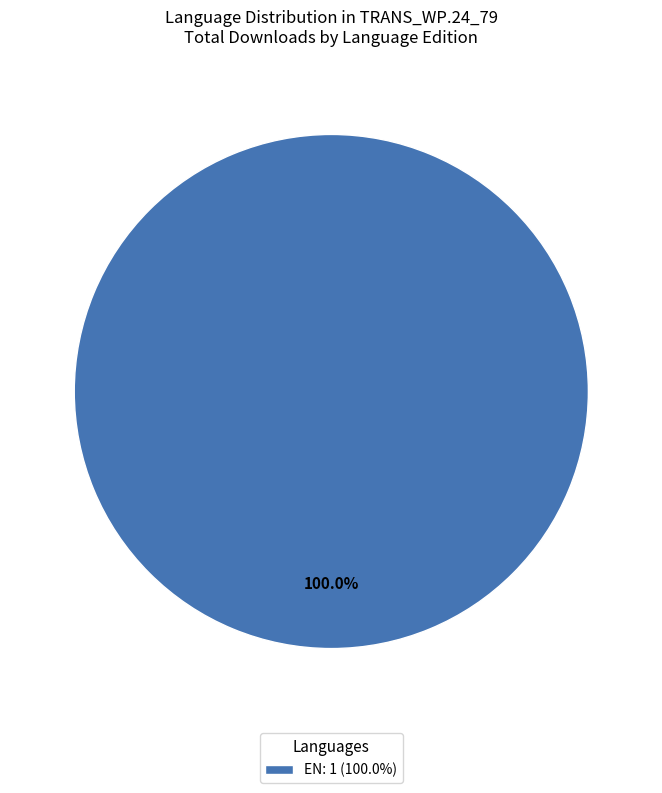

Is there a majority slice in this chart?

Yes